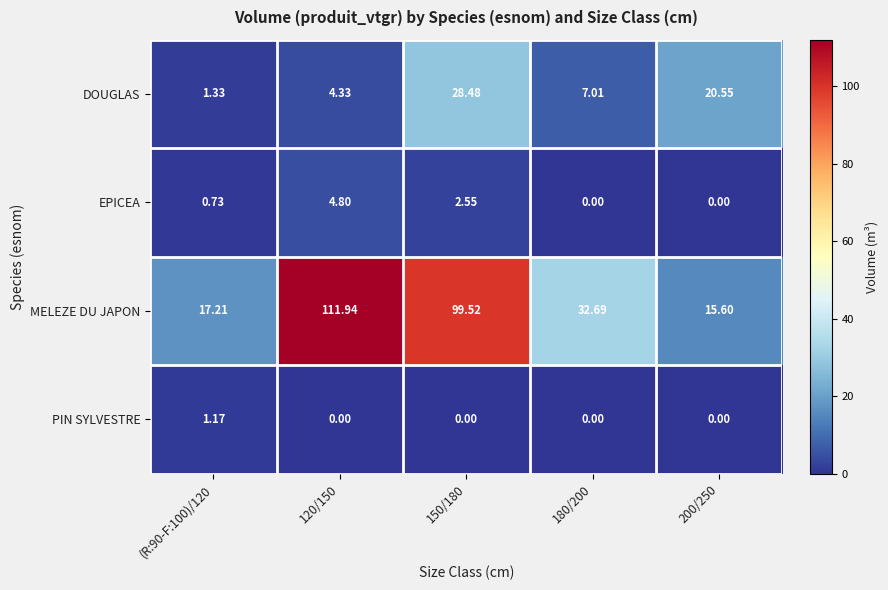

Which series has the widest spread of values?

MELEZE DU JAPON